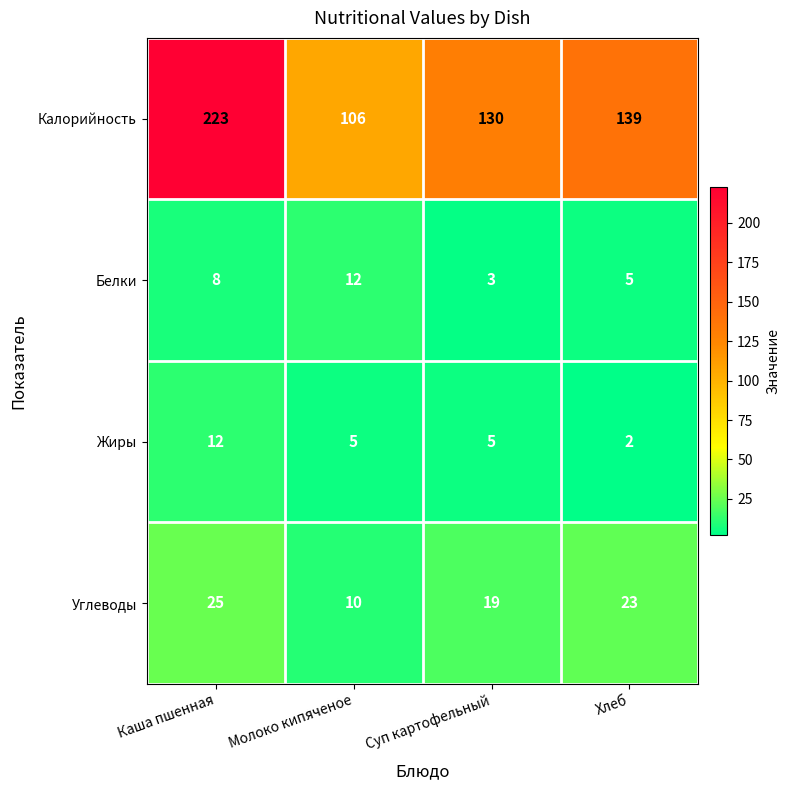

Which label corresponds to the smallest value in the chart?

Хлеб